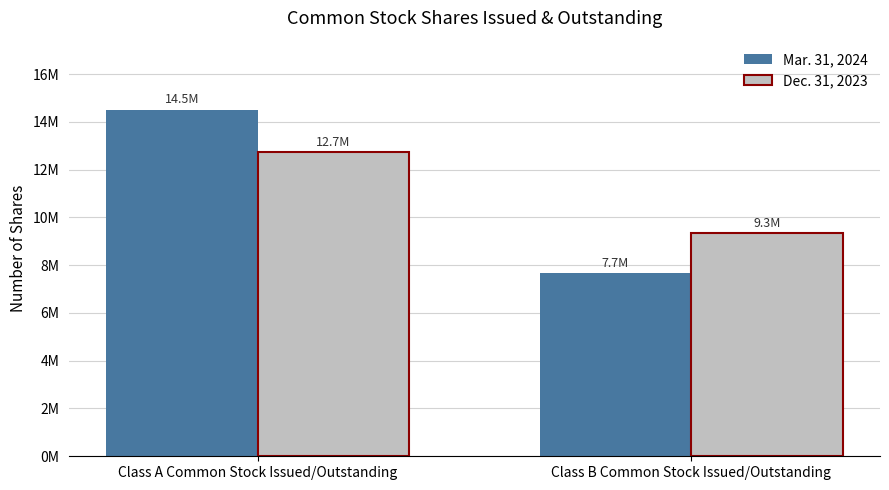

Reading left to right, what are all the values shown in this chart?

Mar. 31, 2024: Class A Common Stock Issued/Outstanding=14496062	Class B Common Stock Issued/Outstanding=7662397
Dec. 31, 2023: Class A Common Stock Issued/Outstanding=12730577	Class B Common Stock Issued/Outstanding=9340553